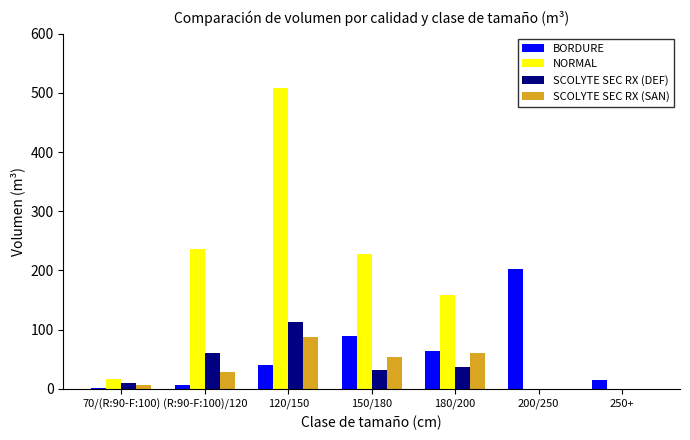

What is the average value of the SCOLYTE SEC RX (SAN) series?

33.8